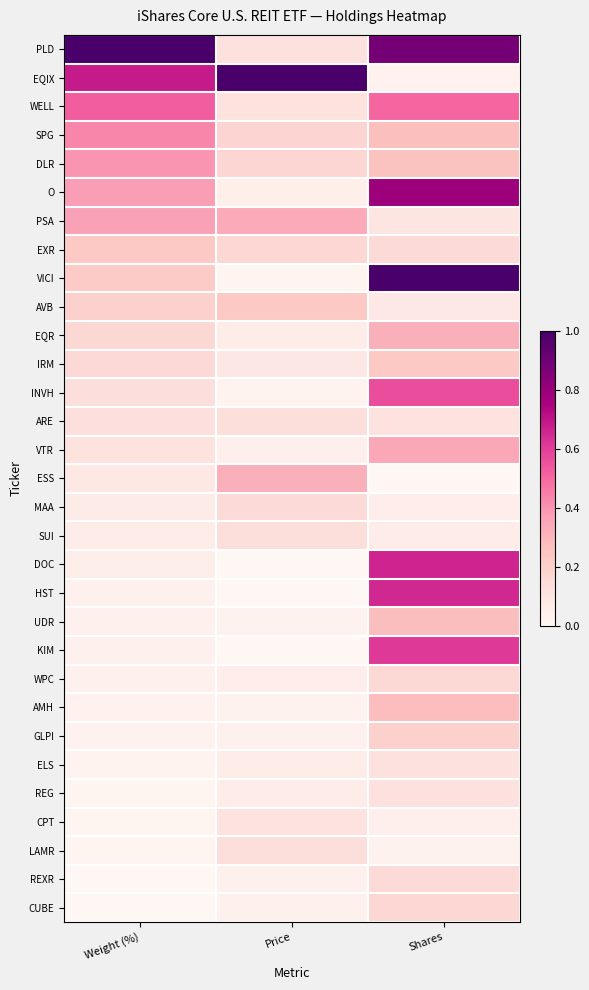

Reading left to right, what are all the values shown in this chart?

PLD: Weight (%)=1.0	Price=0.1	Shares=0.9
EQIX: Weight (%)=0.7	Price=1.0	Shares=0.0
WELL: Weight (%)=0.5	Price=0.1	Shares=0.5
SPG: Weight (%)=0.4	Price=0.2	Shares=0.3
DLR: Weight (%)=0.4	Price=0.2	Shares=0.3
O: Weight (%)=0.4	Price=0.0	Shares=0.8
PSA: Weight (%)=0.4	Price=0.3	Shares=0.1
EXR: Weight (%)=0.2	Price=0.2	Shares=0.1
VICI: Weight (%)=0.2	Price=0.0	Shares=1.0
AVB: Weight (%)=0.2	Price=0.2	Shares=0.1
EQR: Weight (%)=0.2	Price=0.1	Shares=0.3
IRM: Weight (%)=0.2	Price=0.1	Shares=0.2
INVH: Weight (%)=0.1	Price=0.0	Shares=0.6
ARE: Weight (%)=0.1	Price=0.1	Shares=0.1
VTR: Weight (%)=0.1	Price=0.0	Shares=0.3
ESS: Weight (%)=0.1	Price=0.3	Shares=0.0
MAA: Weight (%)=0.1	Price=0.2	Shares=0.1
SUI: Weight (%)=0.1	Price=0.1	Shares=0.1
DOC: Weight (%)=0.0	Price=0.0	Shares=0.7
HST: Weight (%)=0.0	Price=0.0	Shares=0.7
UDR: Weight (%)=0.0	Price=0.0	Shares=0.3
KIM: Weight (%)=0.0	Price=0.0	Shares=0.6
WPC: Weight (%)=0.0	Price=0.1	Shares=0.2
AMH: Weight (%)=0.0	Price=0.0	Shares=0.3
GLPI: Weight (%)=0.0	Price=0.0	Shares=0.2
ELS: Weight (%)=0.0	Price=0.1	Shares=0.1
REG: Weight (%)=0.0	Price=0.1	Shares=0.1
CPT: Weight (%)=0.0	Price=0.1	Shares=0.0
LAMR: Weight (%)=0.0	Price=0.1	Shares=0.0
REXR: Weight (%)=0.0	Price=0.0	Shares=0.2
CUBE: Weight (%)=0.0	Price=0.0	Shares=0.2